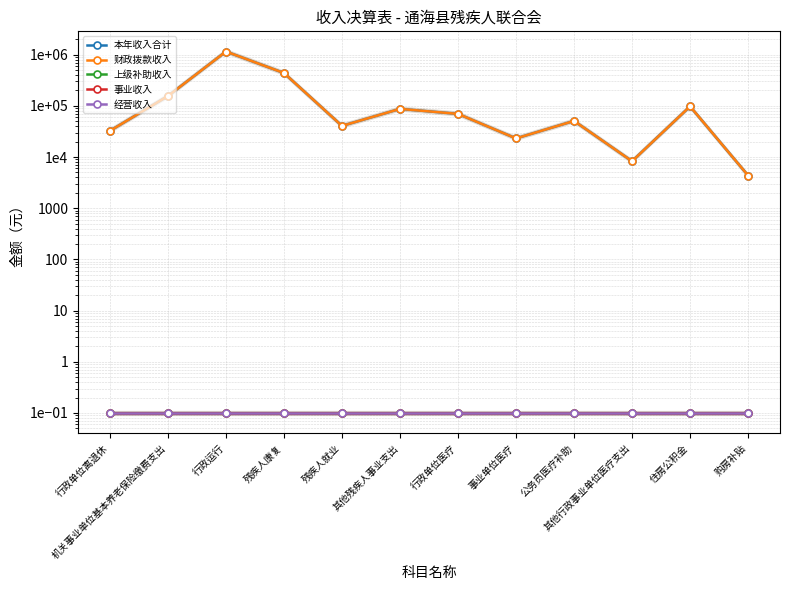

Which label corresponds to the smallest value in the chart?

行政单位离退休